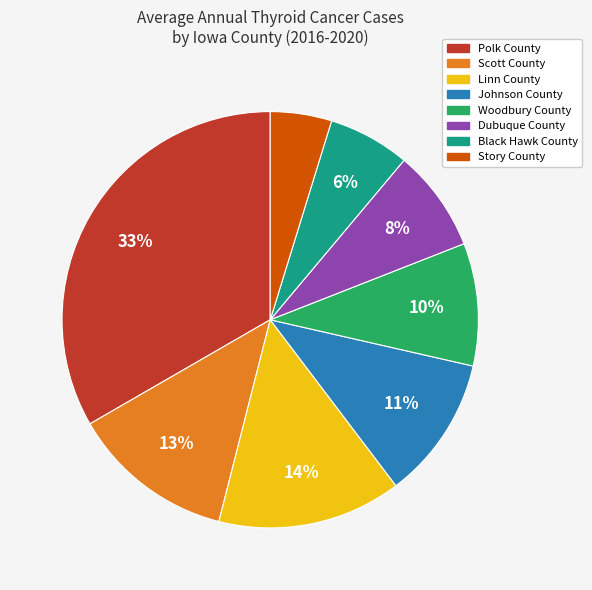

Which has a higher value, Johnson County or Polk County?

Polk County